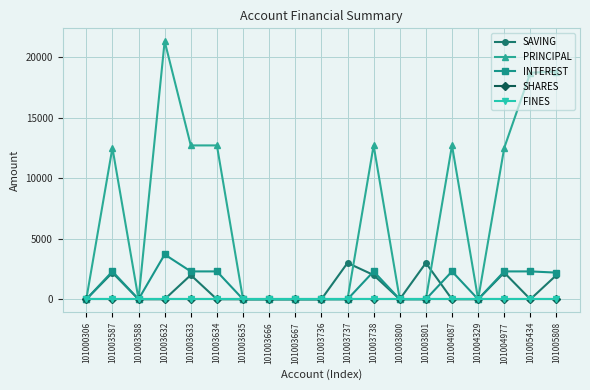

Which category has the lowest value in the SAVING series?

101000306